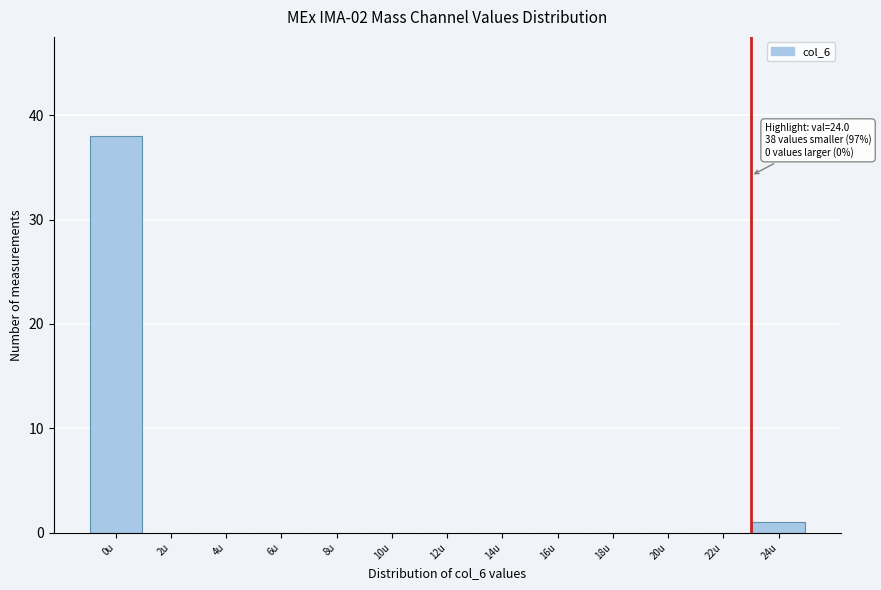

Reading left to right, extract all data points from this chart.

0u=38	2u=0	4u=0	6u=0	8u=0	10u=0	12u=0	14u=0	16u=0	18u=0	20u=0	22u=0	24u=1